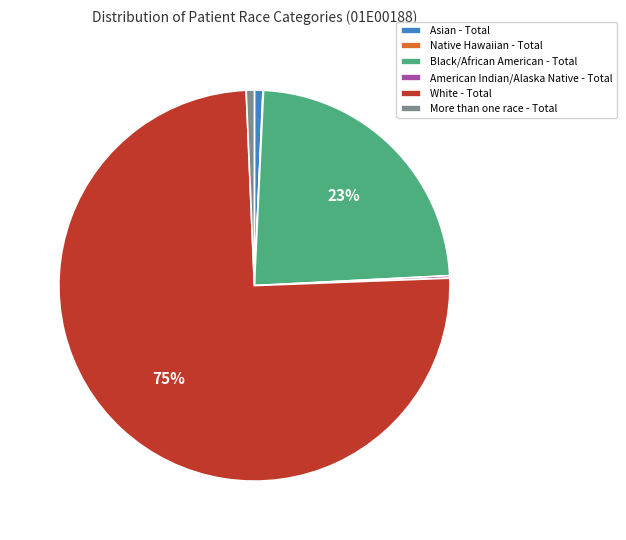

Which slice is the largest?

White - Total